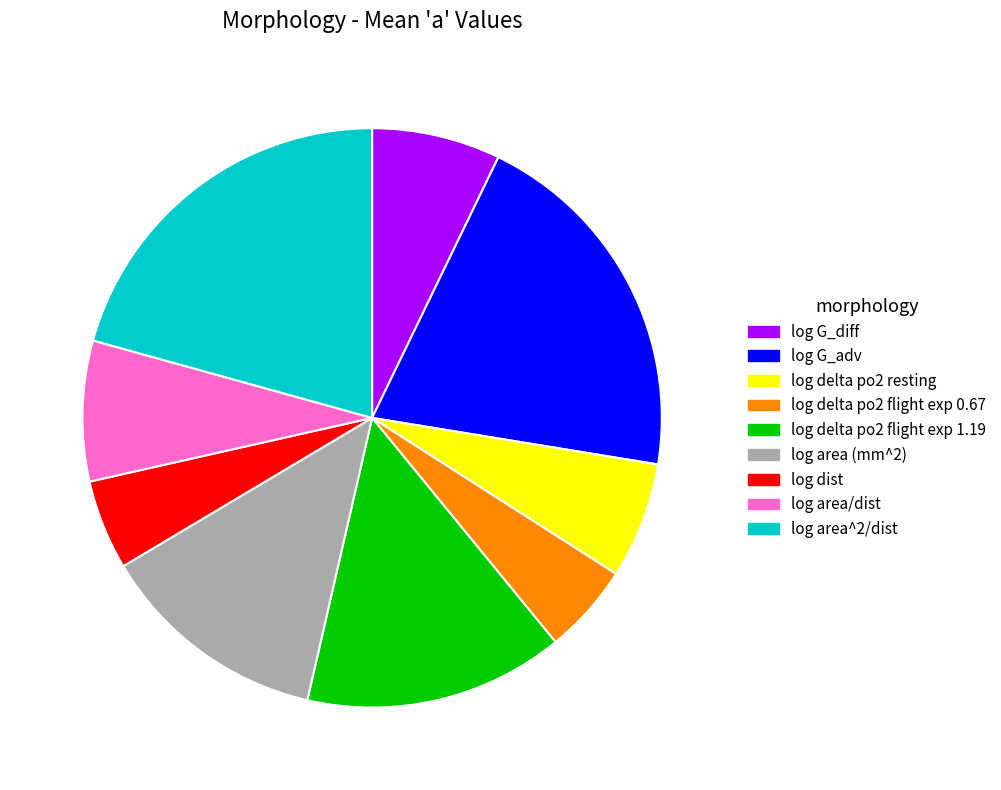

Approximately how many times larger is the value at log delta po2 flight exp 1.19 compared to log area^2/dist?

0.7